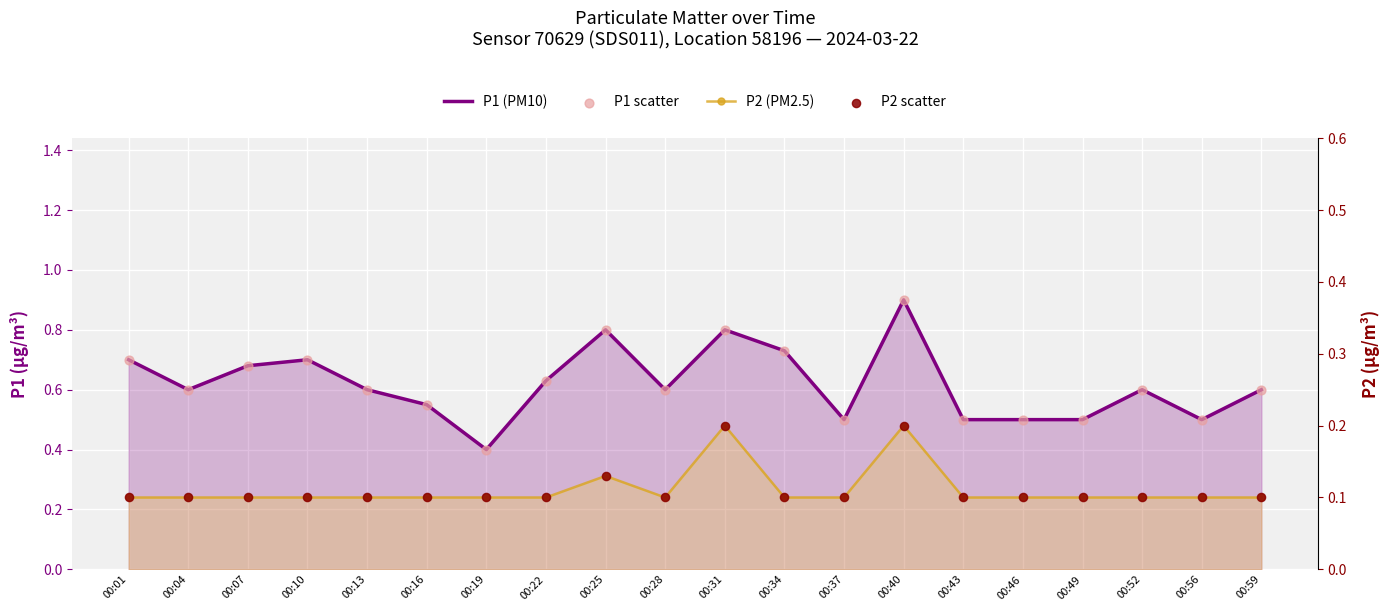

What are all the series names shown in the legend?

P1 (PM10), P1 scatter, P2 (PM2.5), P2 scatter